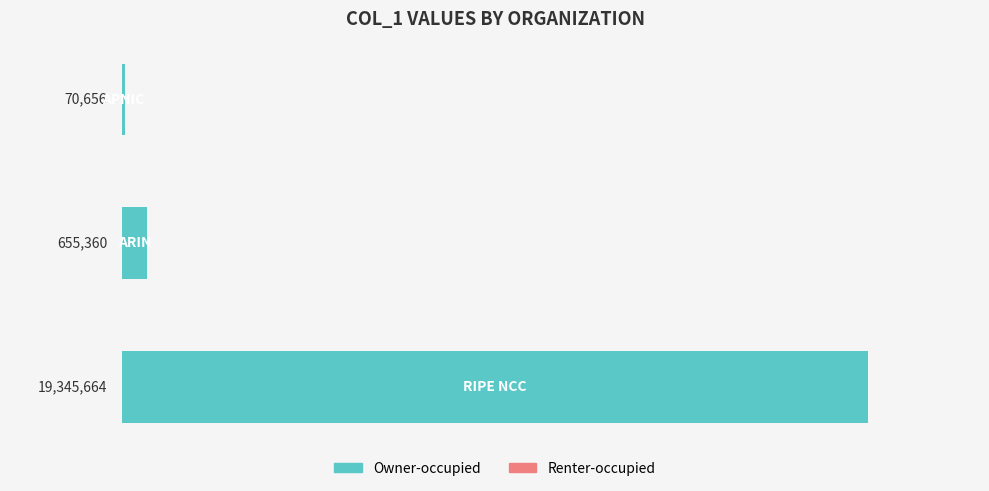

What is the greatest value displayed?

19345664